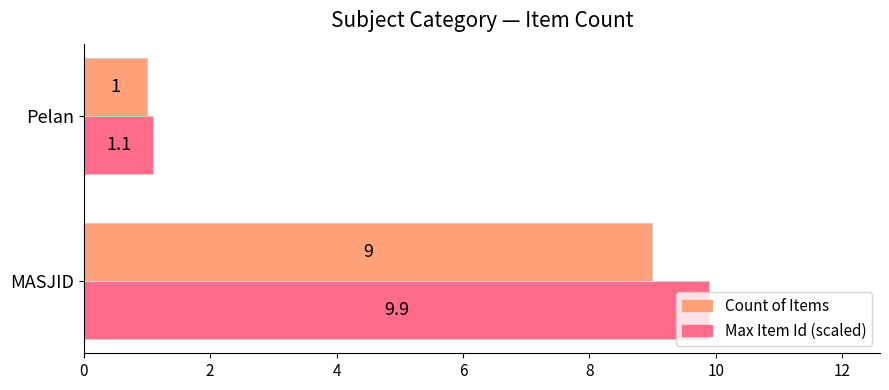

What is the sum of all Max Item Id (scaled) values?

11.0